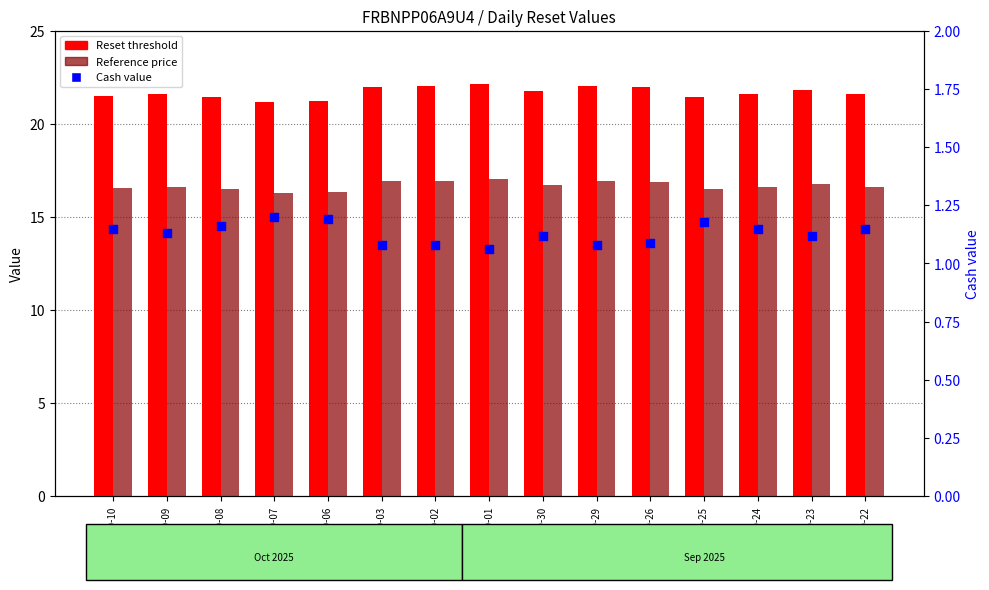

At which category is the sum across all series the highest?

2025-10-01